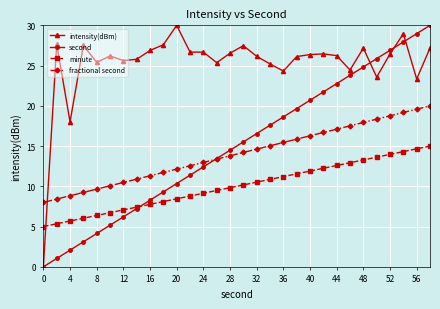

True or false: second has more than 1 interior local peaks.

False